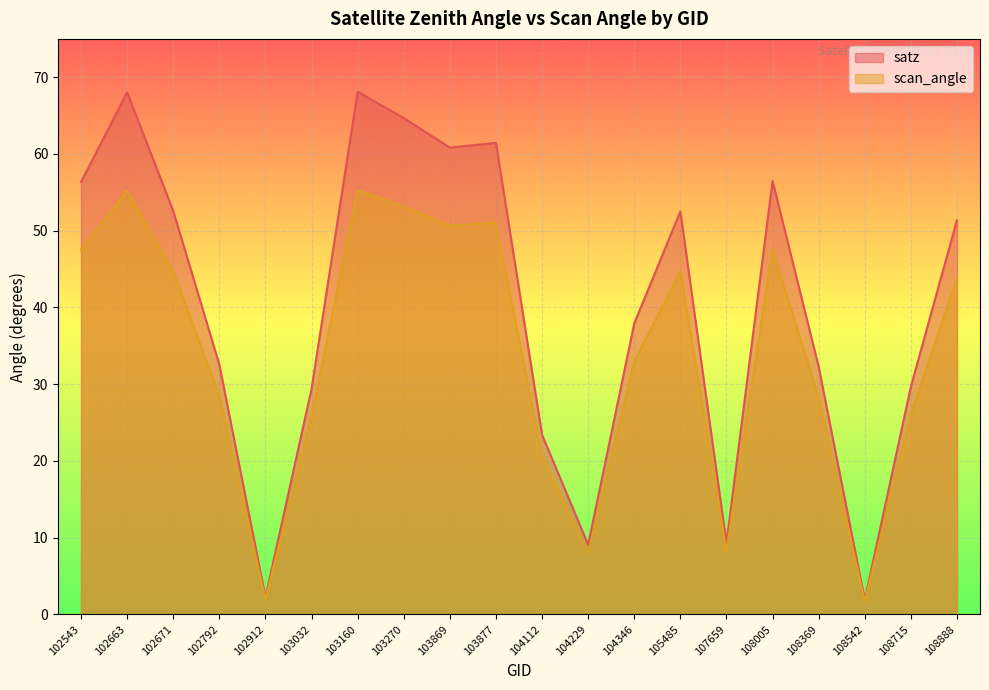

Which category has the highest value in the scan_angle series?

103160